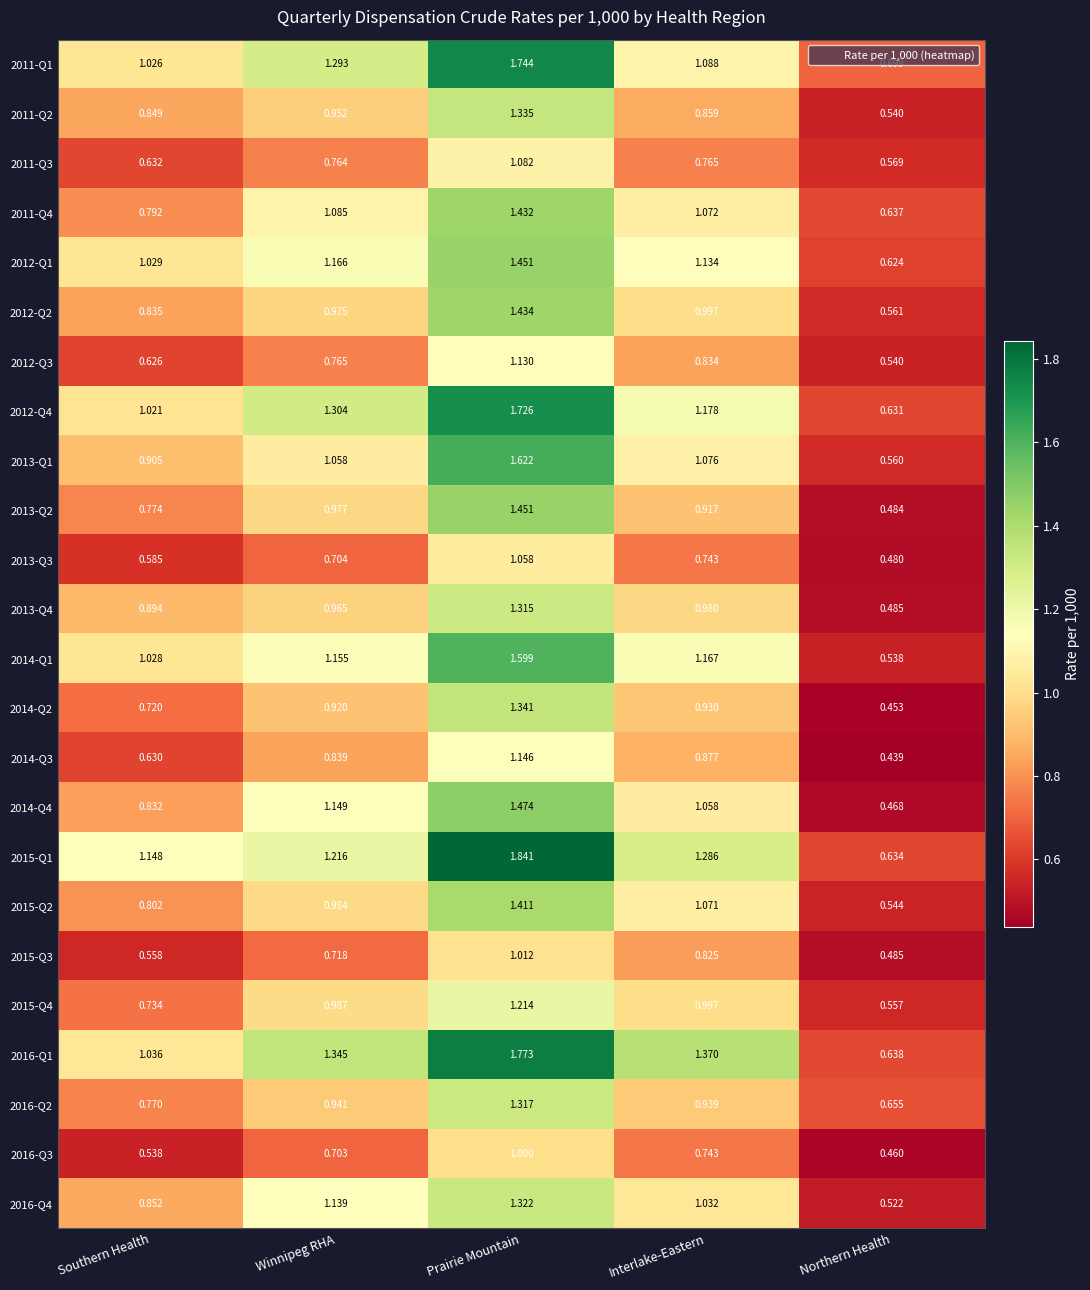

Which category has the highest value across all series?

Prairie Mountain